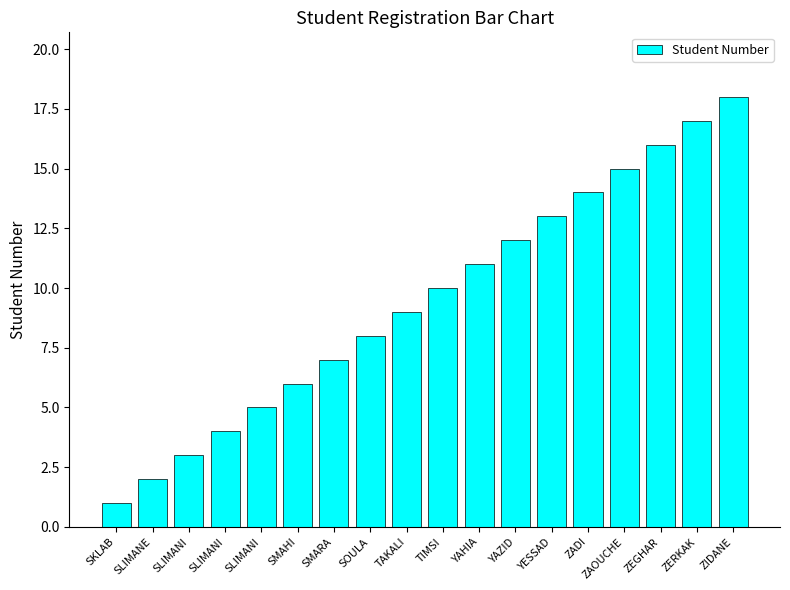

How many bars are there in total?

18